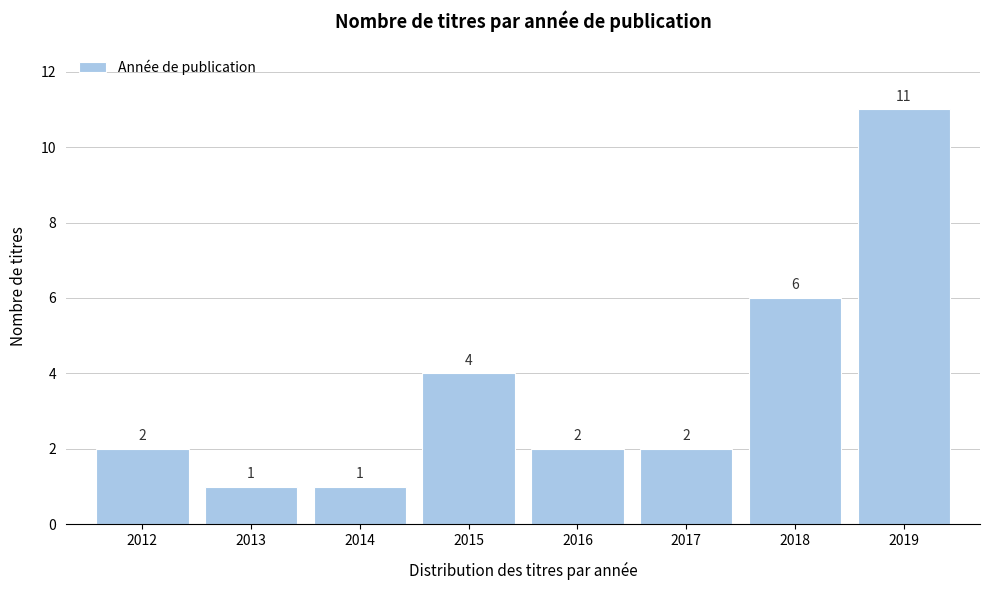

Reading right to left, extract all data points from this chart.

11	6	2	2	4	1	1	2